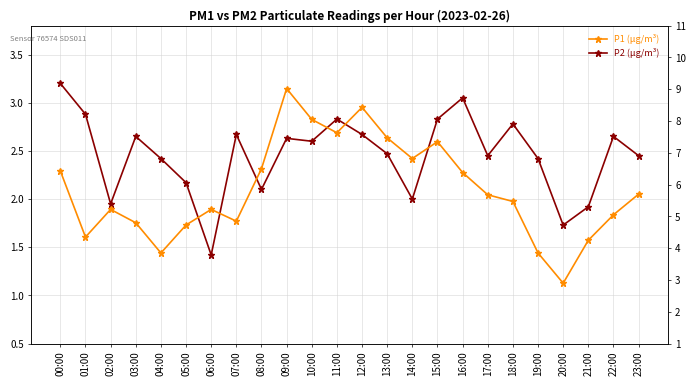

What position from the left is 12:00?

13